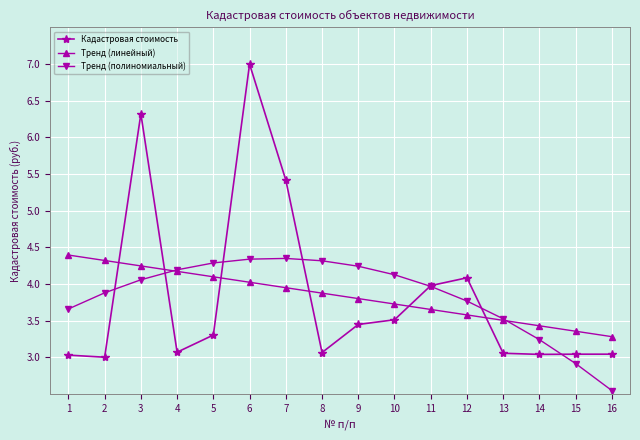

What is the total value across all series at 8?

11.3